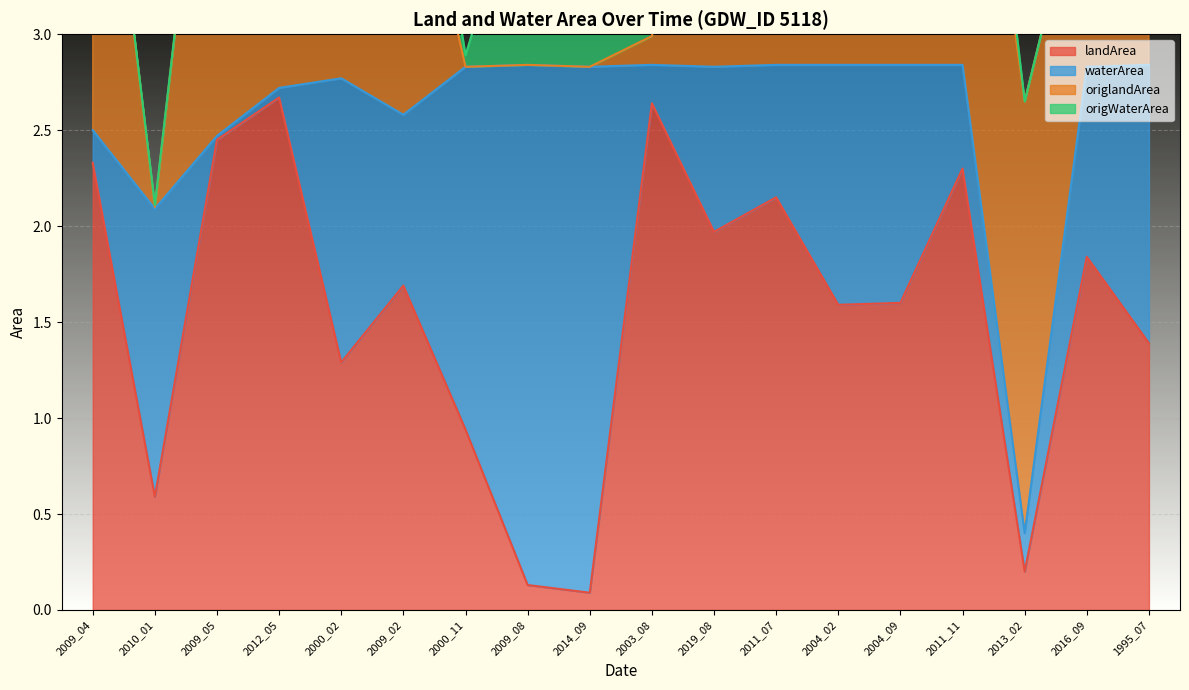

True or false: origlandArea and waterArea intersect in this chart.

True